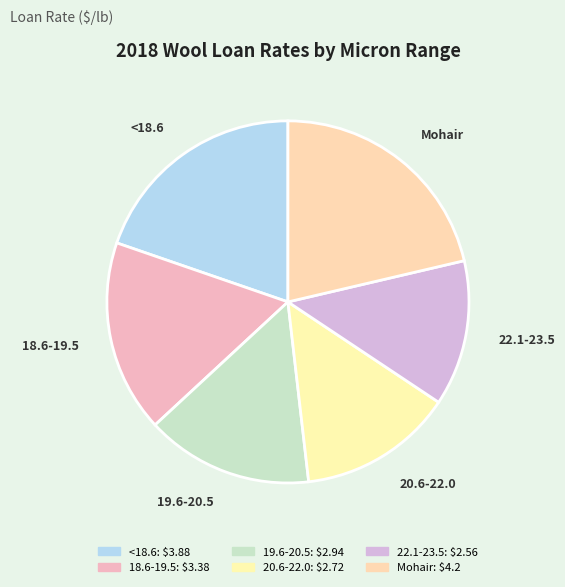

How many slices are in this pie chart?

6